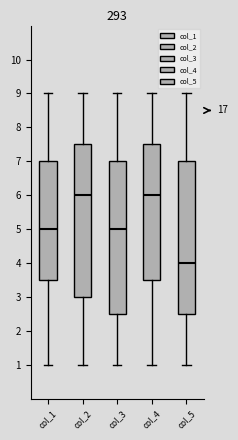

Reading left to right, transcribe this box plot: for each box, give where its median line is, the range the box spans, and where its two whiskers end, as read against the y-axis. The values are not printed on the chart, so give them approximately, as read against the axis.

col_1: median 5.0, box 3.5 to 7.0, whiskers 1.0 to 9.0
col_2: median 6.0, box 3.0 to 7.5, whiskers 1.0 to 9.0
col_3: median 5.0, box 2.5 to 7.0, whiskers 1.0 to 9.0
col_4: median 6.0, box 3.5 to 7.5, whiskers 1.0 to 9.0
col_5: median 4.0, box 2.5 to 7.0, whiskers 1.0 to 9.0